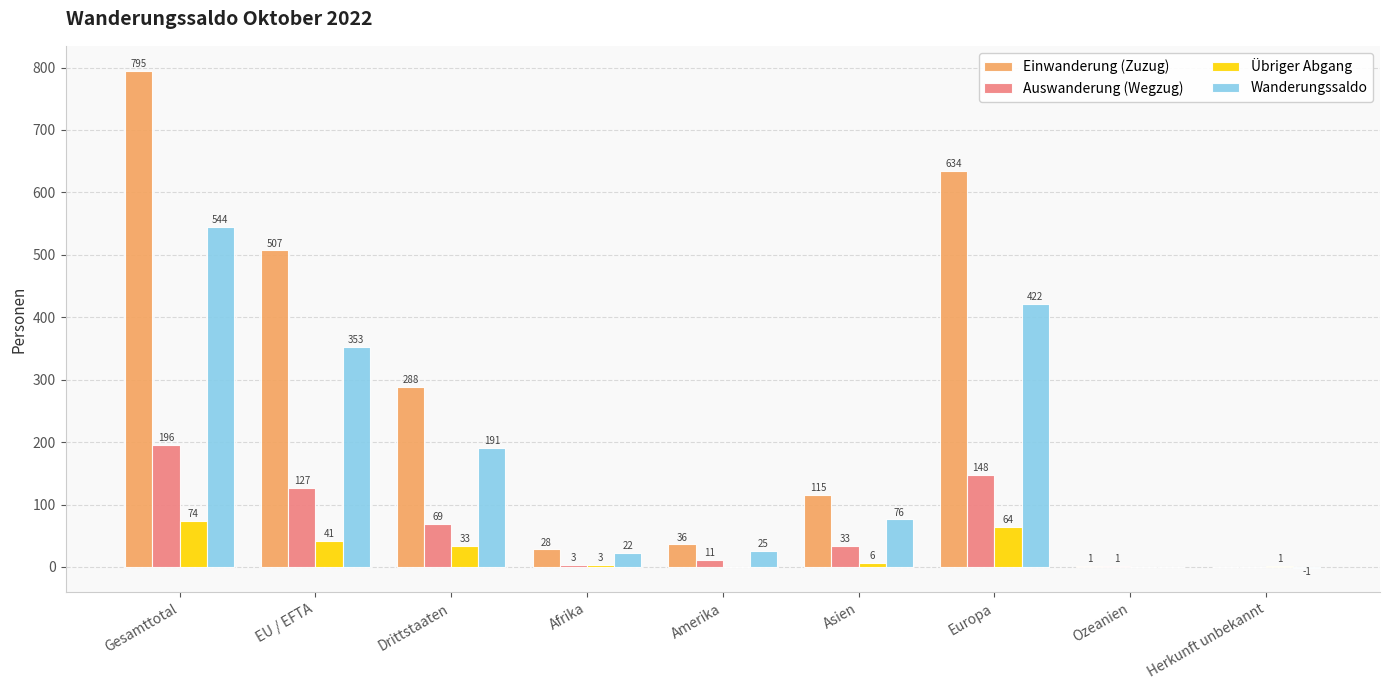

How many groups of bars are there?

9